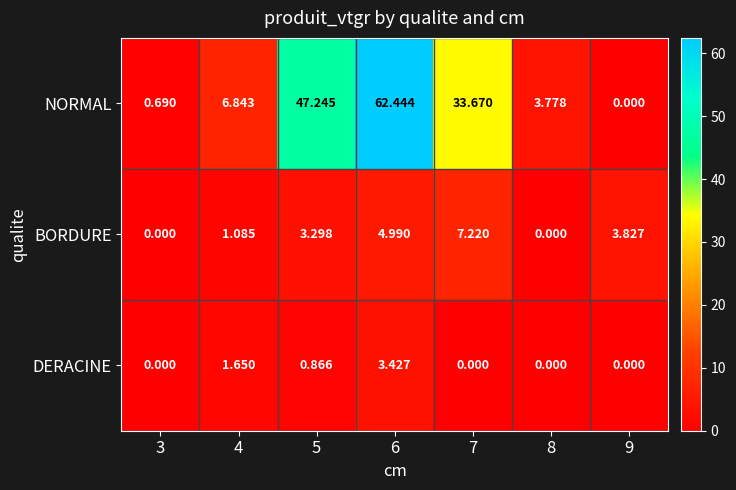

List the series in order of their peak value, highest first.

NORMAL, BORDURE, DERACINE